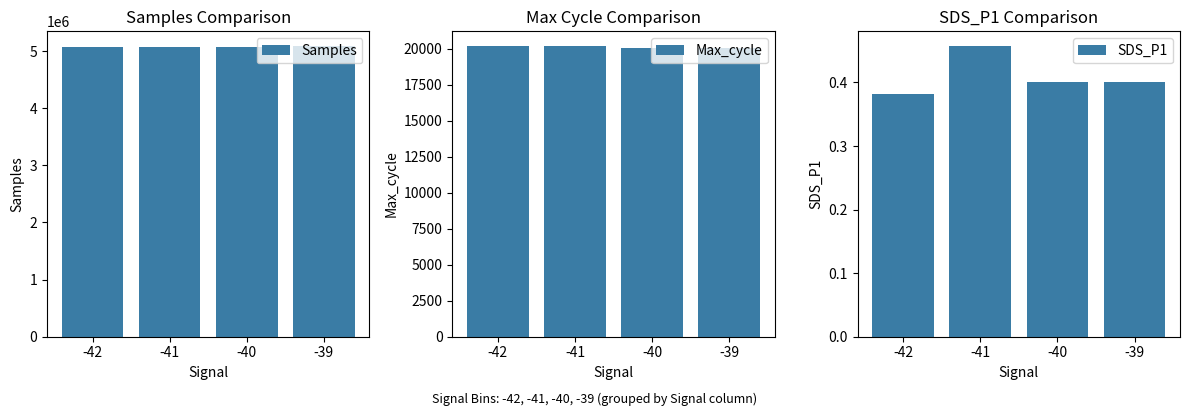

Is the value of Samples at -41 greater than the value of SDS_P1 at -42?

Yes